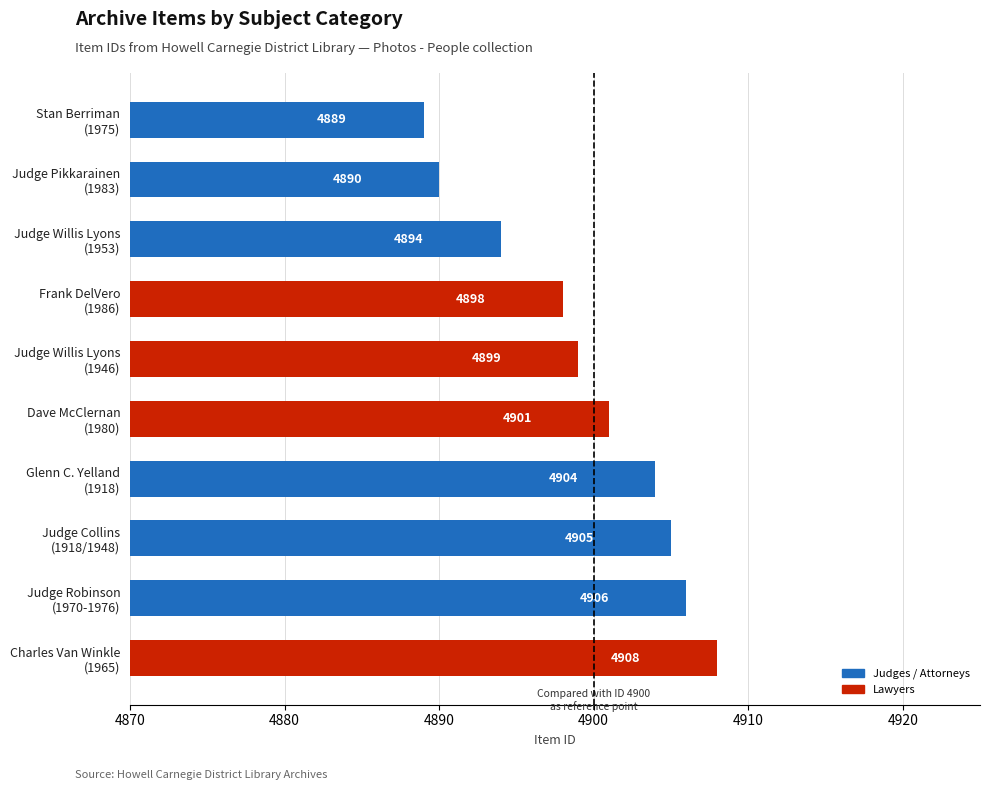

What is the value of the 10th bar from the top?

4908